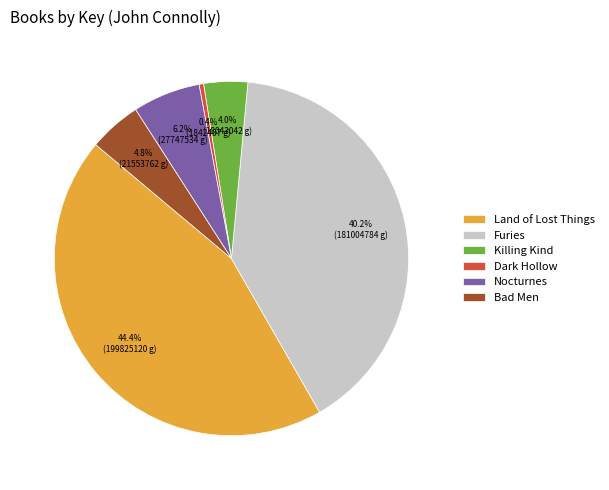

Is the sum of Killing Kind and Bad Men greater than half?

No